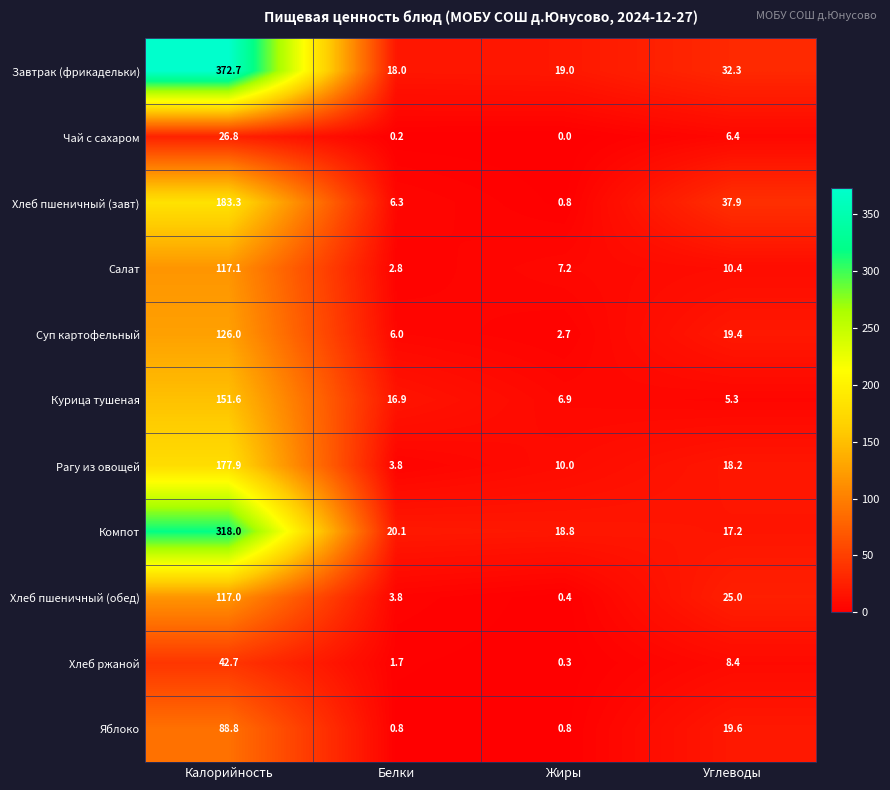

What value does the Чай с сахаром series have at Углеводы?

6.4